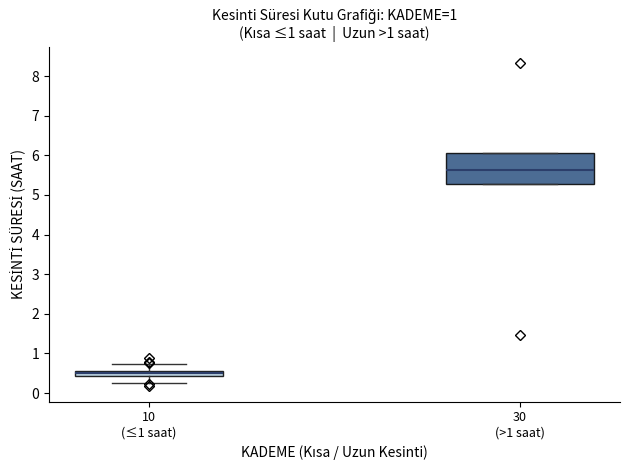

Which box's median line is the lowest?

10 (≤1 saat)